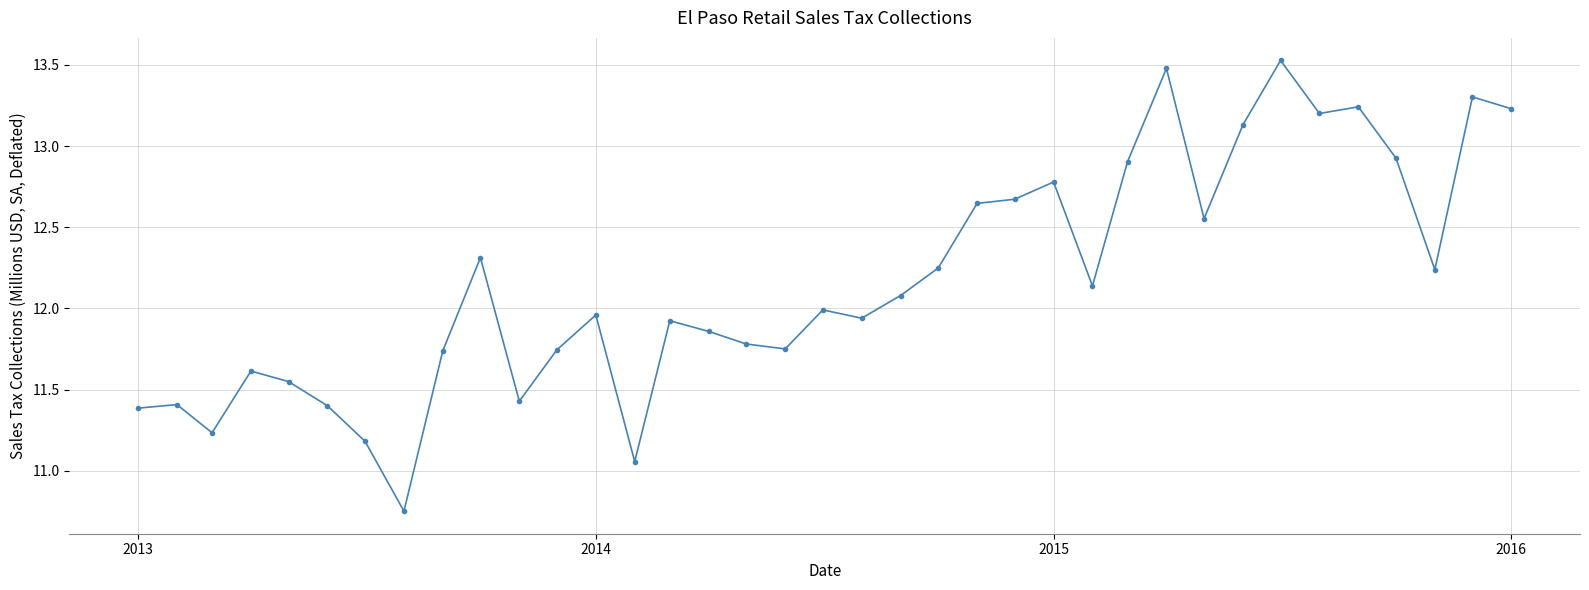

What is the greatest value displayed?

13.5